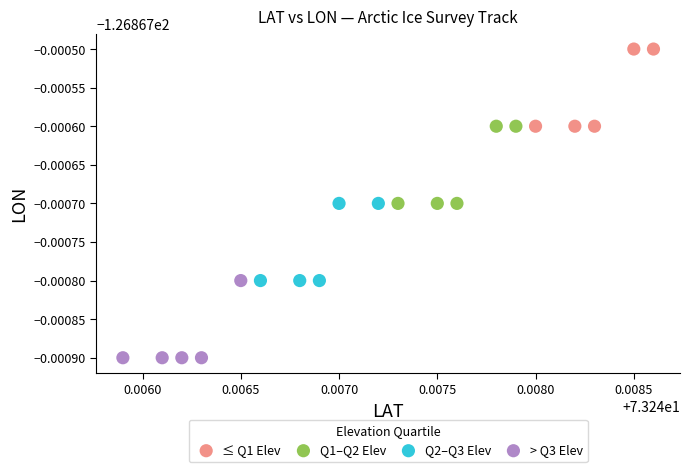

Which series reaches the minimum Y coordinate?

> Q3 Elev